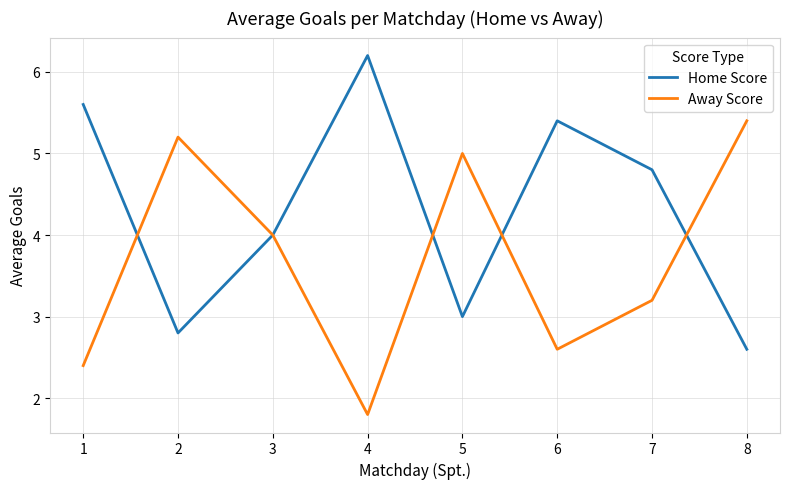

What is the difference between the Home Score values at 7 and 5?

1.8